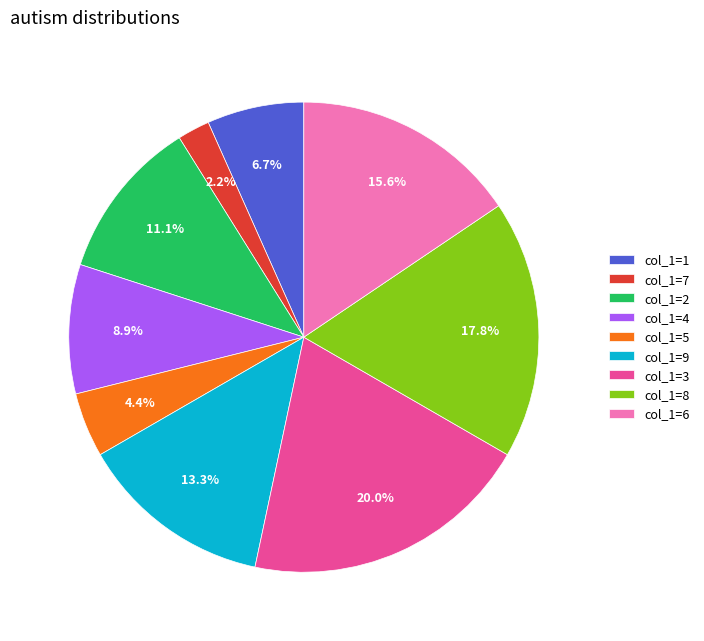

To the nearest percent, what is the difference between the largest and smallest slice percentages?

18%